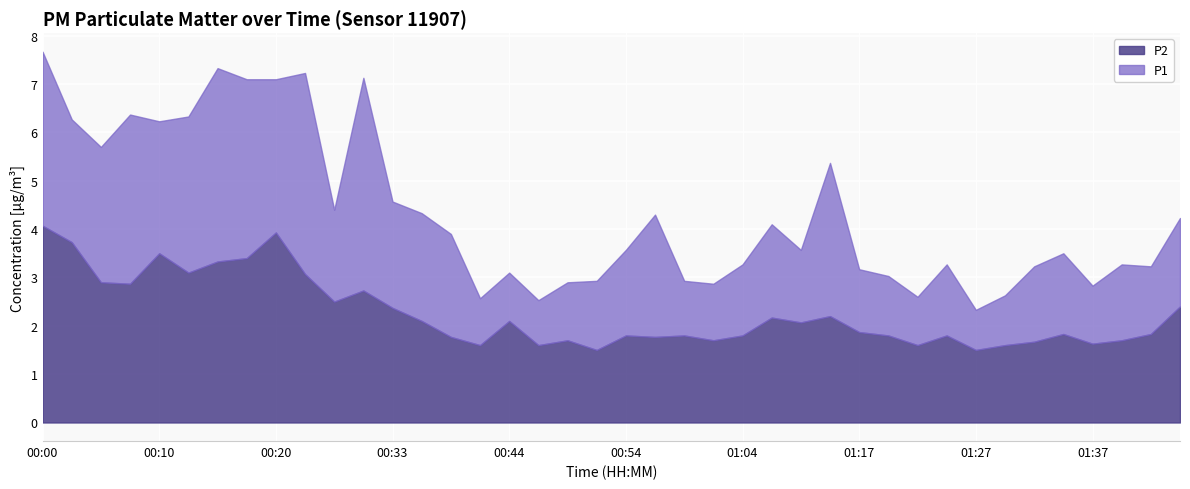

Count the number of categories in the chart.

40